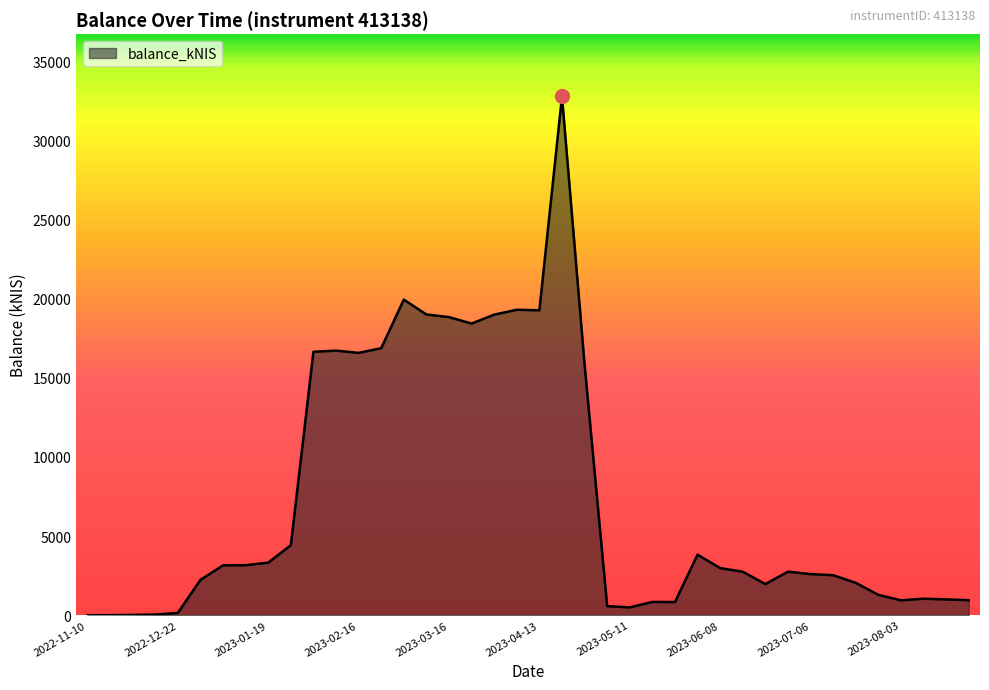

What is the maximum value shown in the chart?

32765.3